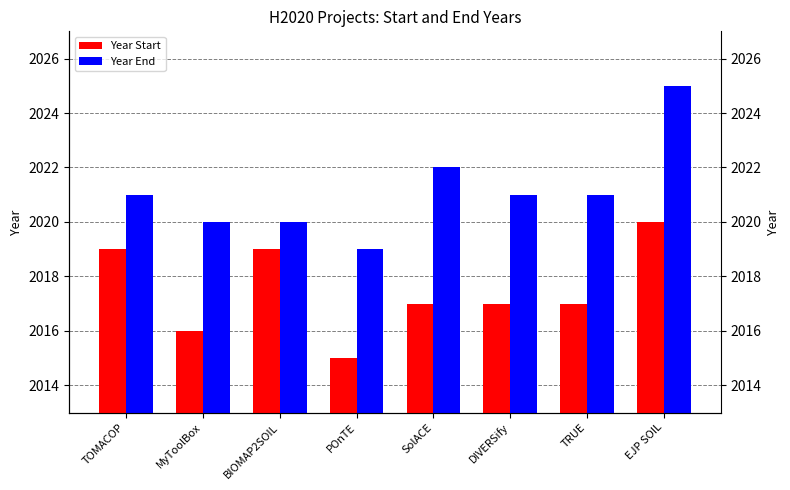

The Year Start series shows 2020 at EJP SOIL. True or false?

True